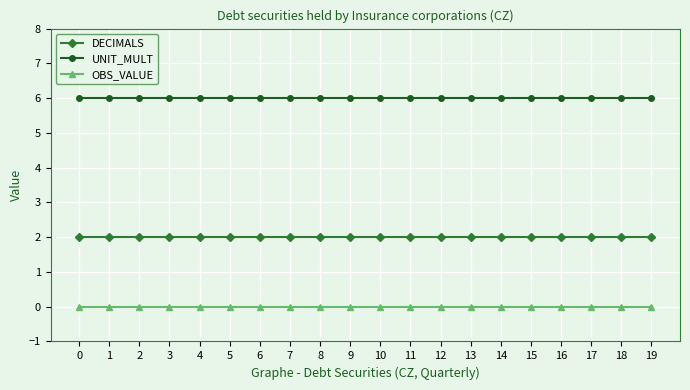

Reading left to right, transcribe all the data shown in this chart.

DECIMALS: 0=2	1=2	2=2	3=2	4=2	5=2	6=2	7=2	8=2	9=2	10=2	11=2	12=2	13=2	14=2	15=2	16=2	17=2	18=2	19=2
UNIT_MULT: 0=6	1=6	2=6	3=6	4=6	5=6	6=6	7=6	8=6	9=6	10=6	11=6	12=6	13=6	14=6	15=6	16=6	17=6	18=6	19=6
OBS_VALUE: 0=0	1=0	2=0	3=0	4=0	5=0	6=0	7=0	8=0	9=0	10=0	11=0	12=0	13=0	14=0	15=0	16=0	17=0	18=0	19=0